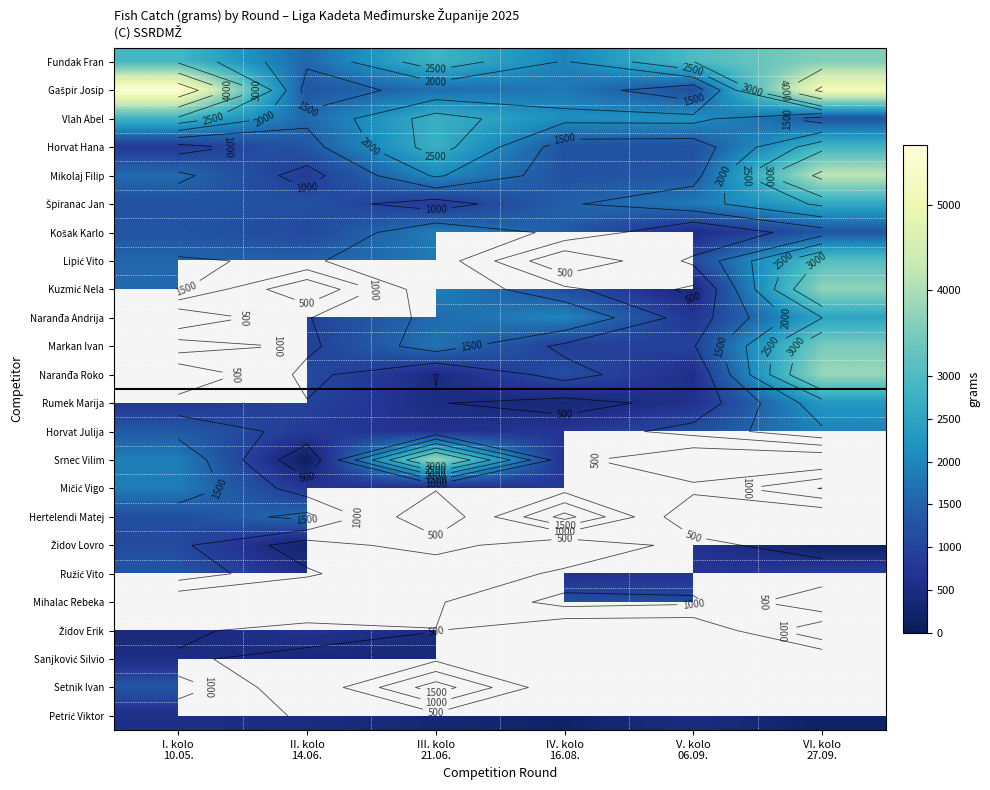

Which has a higher value, VI. kolo
27.09. or II. kolo
14.06.?

VI. kolo
27.09.